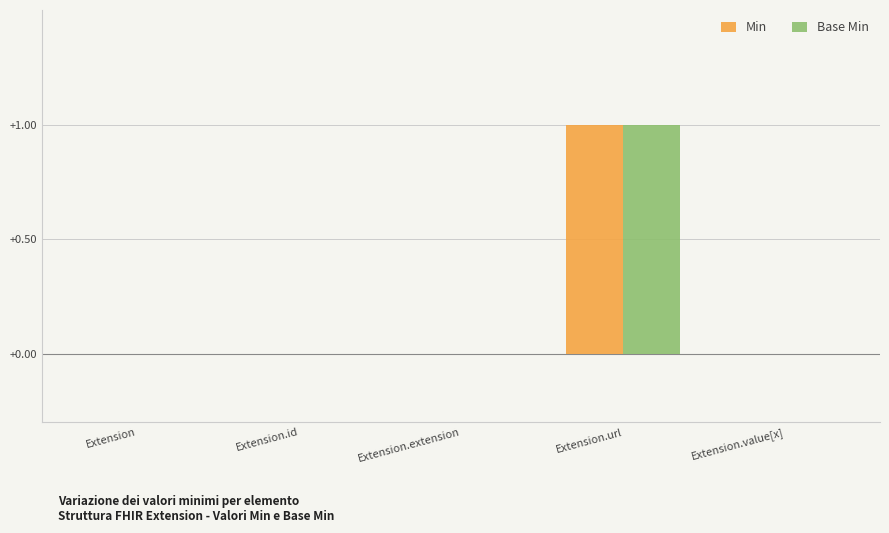

Which category has the highest value in the Min series?

Extension.url